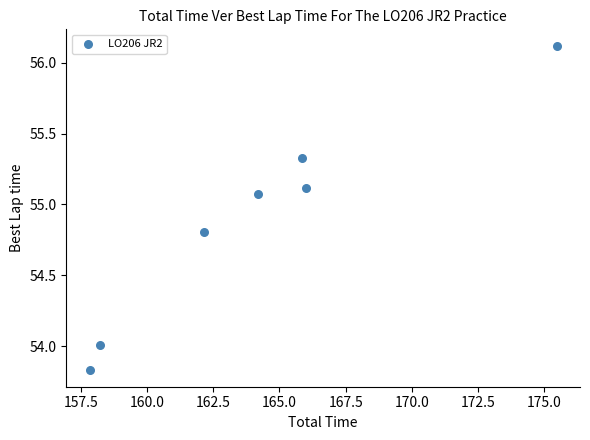

What is the range of X values (max minus min)?

17.6